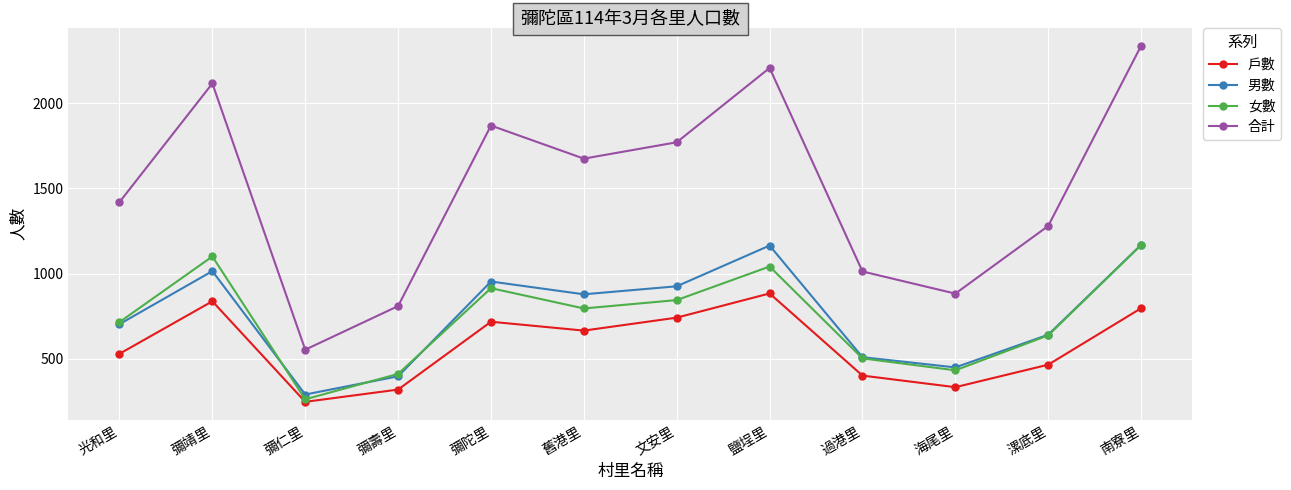

What is the minimum value for 合計?

554